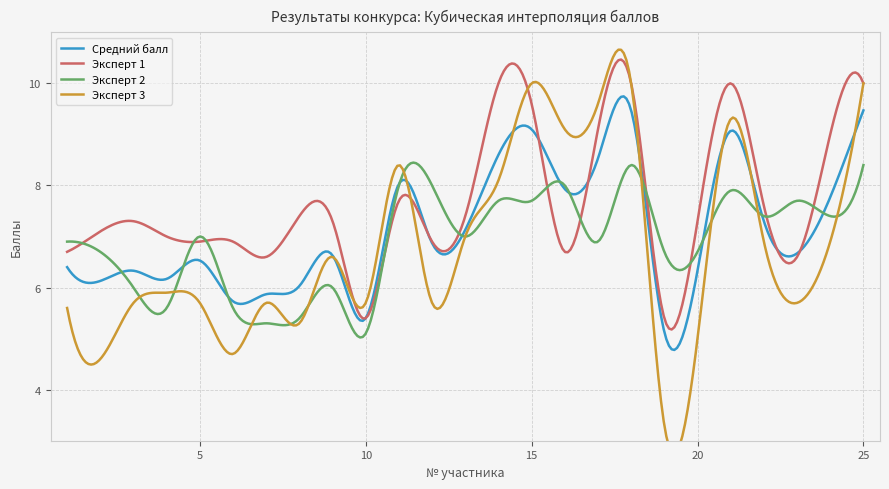

How many times do Эксперт 3 and Средний балл cross each other?

7